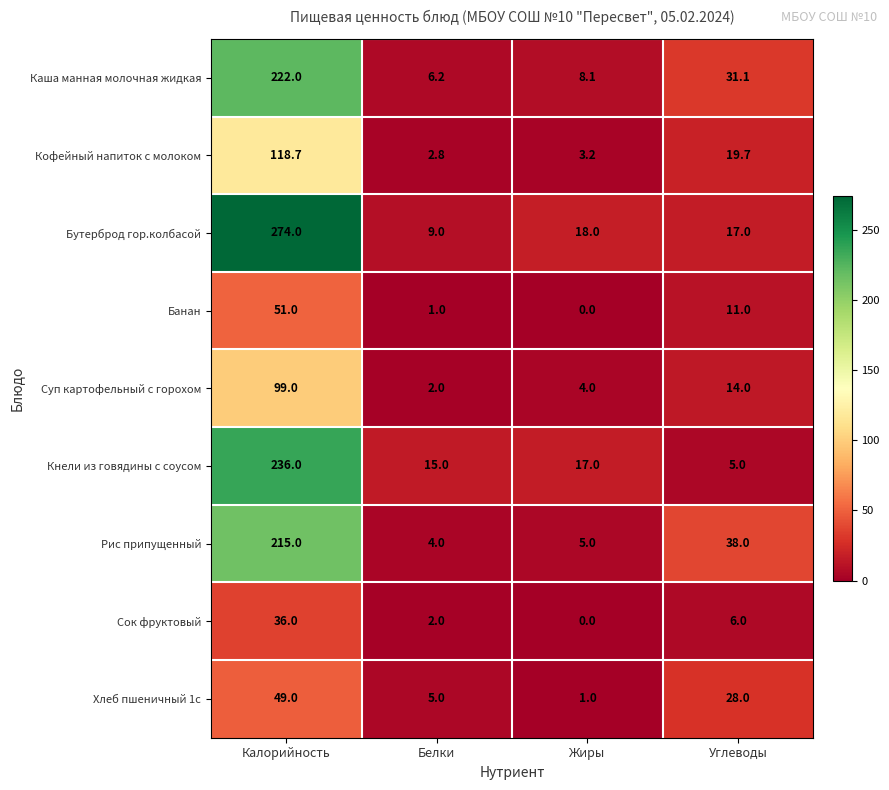

What is the spread (max minus min) of values at Белки?

14.0